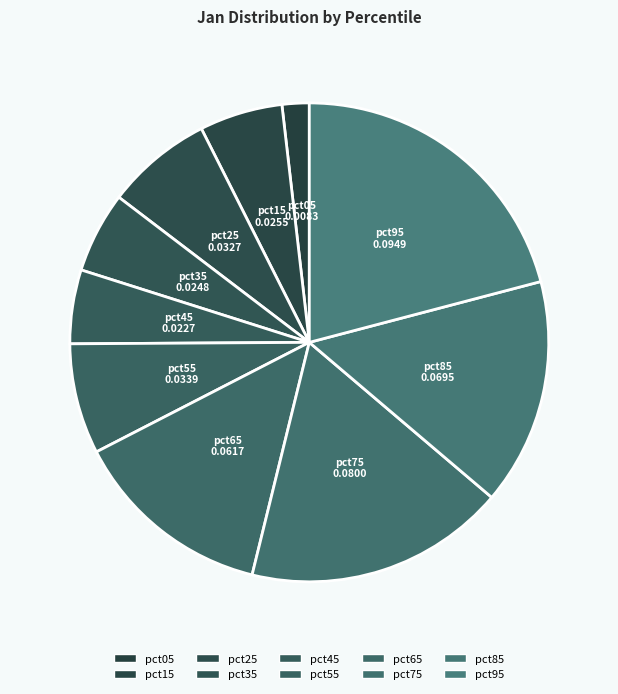

Count the number of slices in the pie.

10